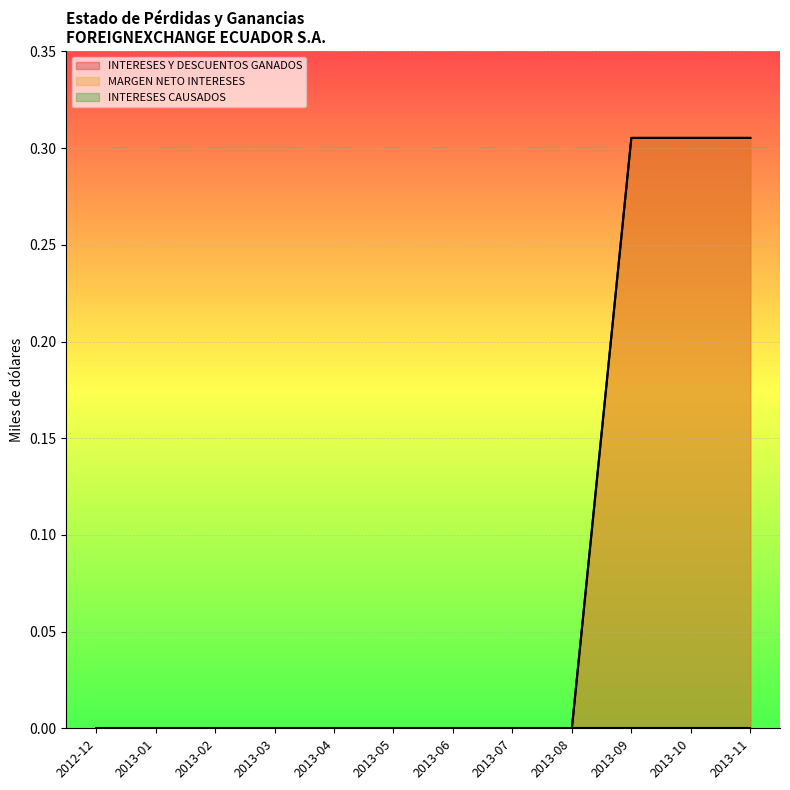

What is the label of the 8th point from the left?

2013-07